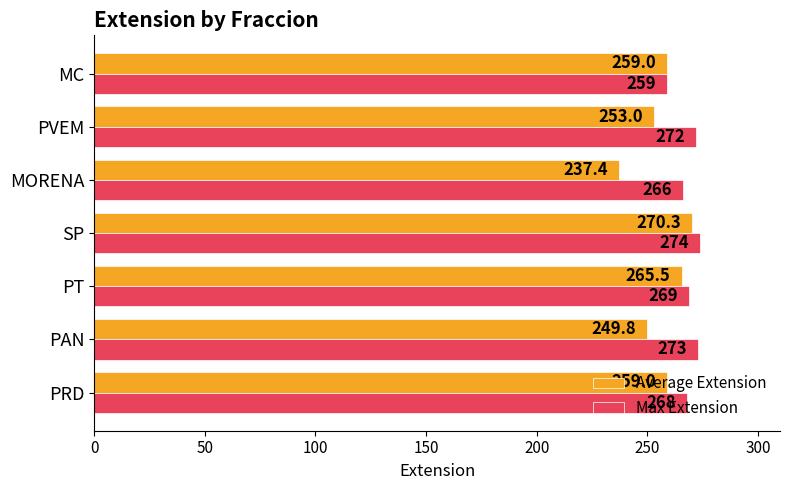

What are all the series names shown in the legend?

Average Extension, Max Extension